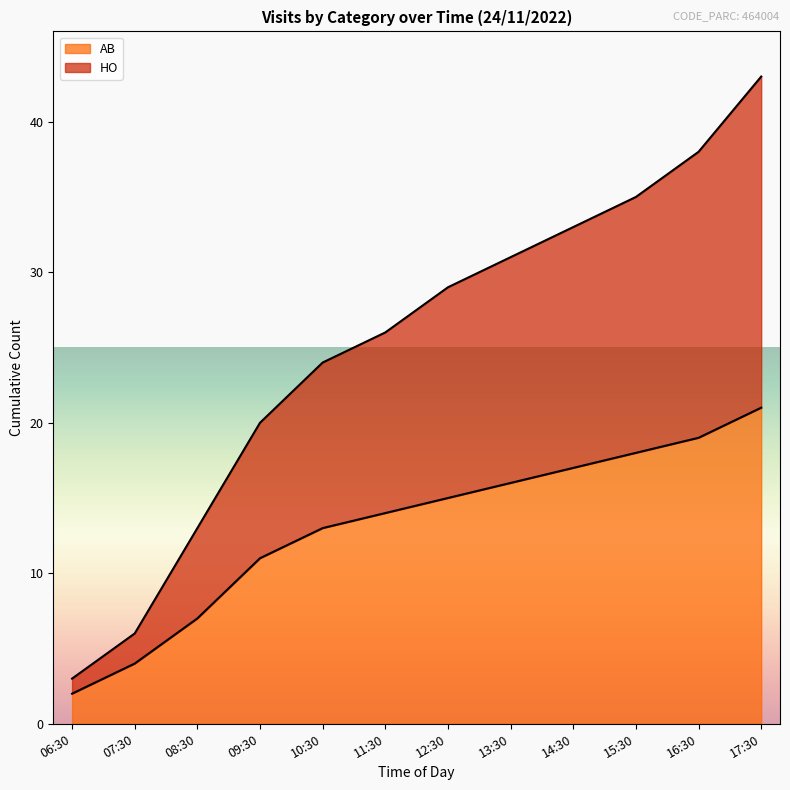

Which series has the largest range (max minus min)?

HO